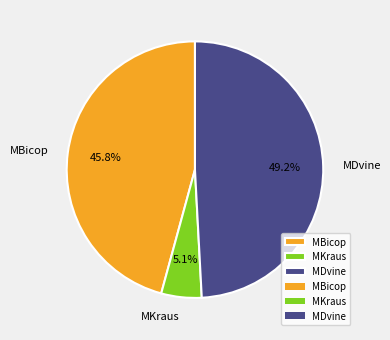

To the nearest percent, what is the combined percentage of MDvine and MKraus?

54%